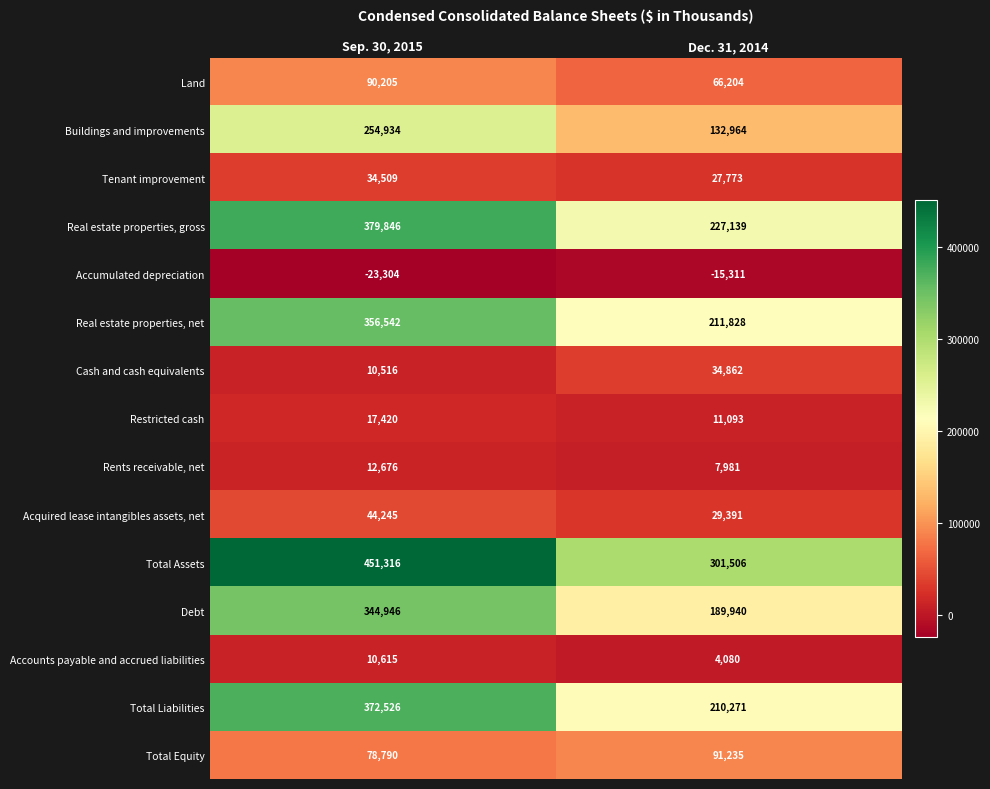

What is the difference between the highest and lowest values at Dec. 31, 2014?

316817